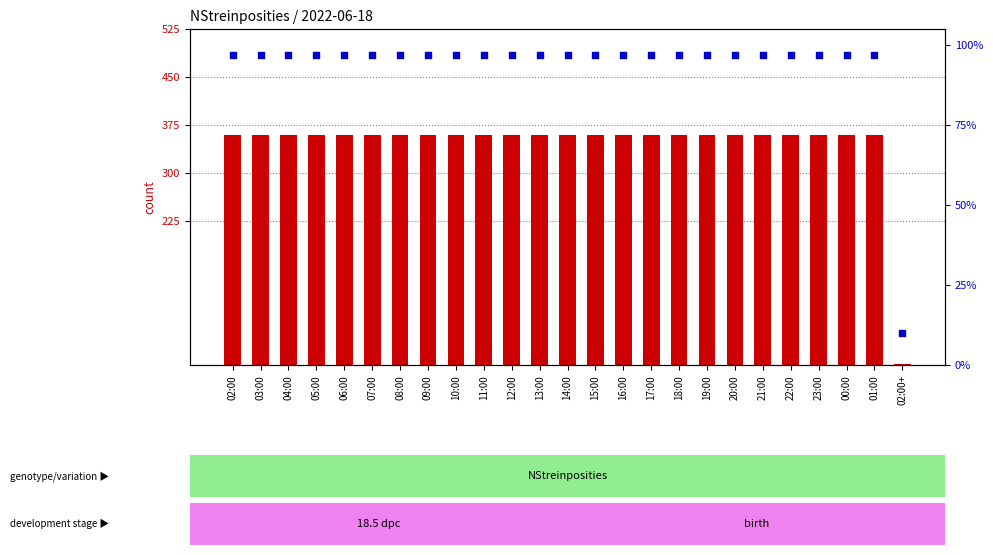

Which series reaches the minimum Y coordinate?

count